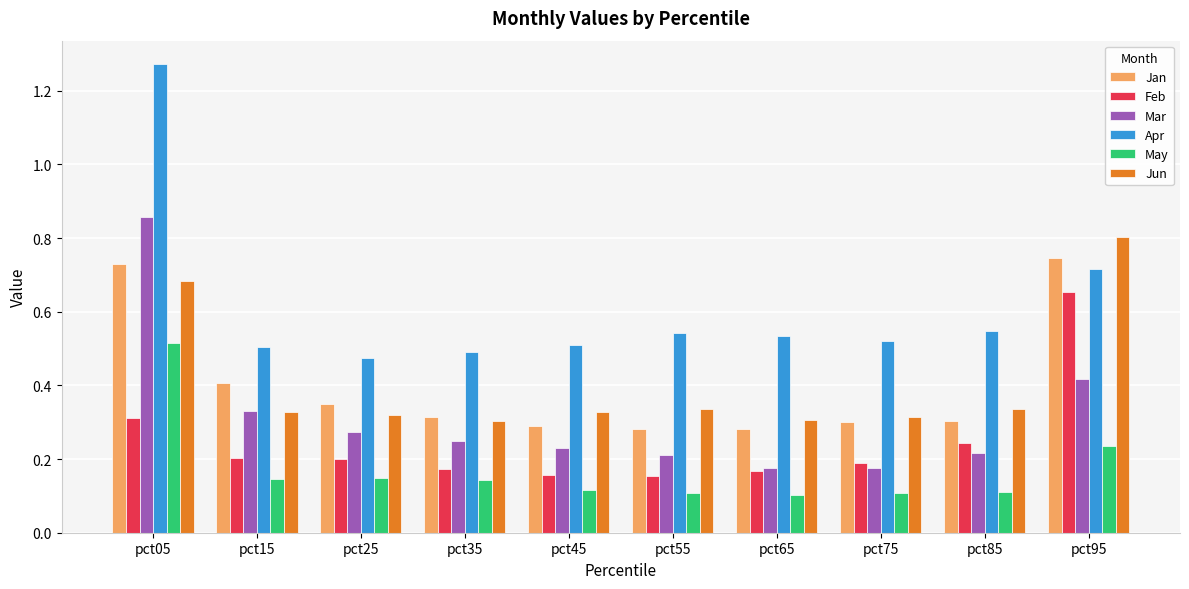

What is the sum of all Jun values?

4.1